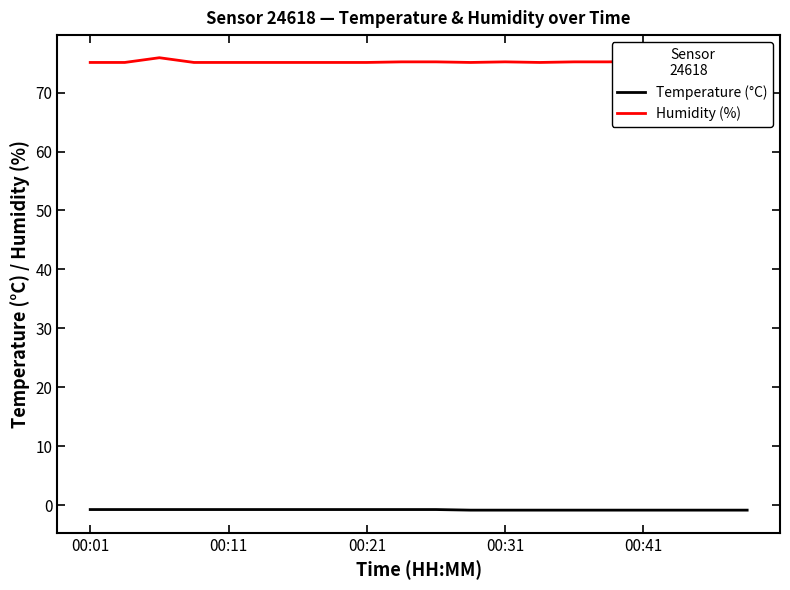

What is the maximum value for Humidity (%)?

75.9